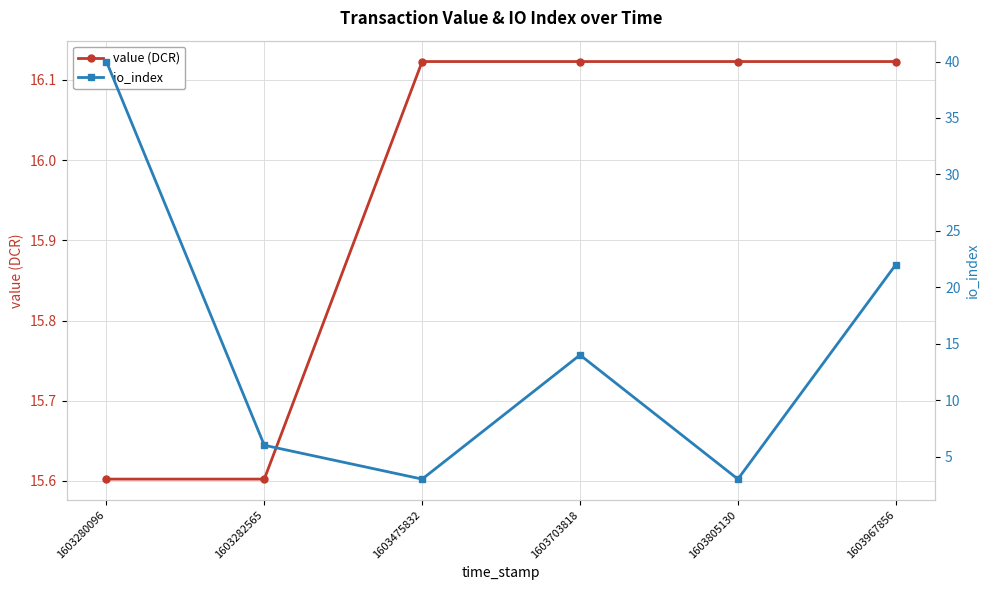

What is the value of the value (DCR) point at the 5th from the left?

16.1